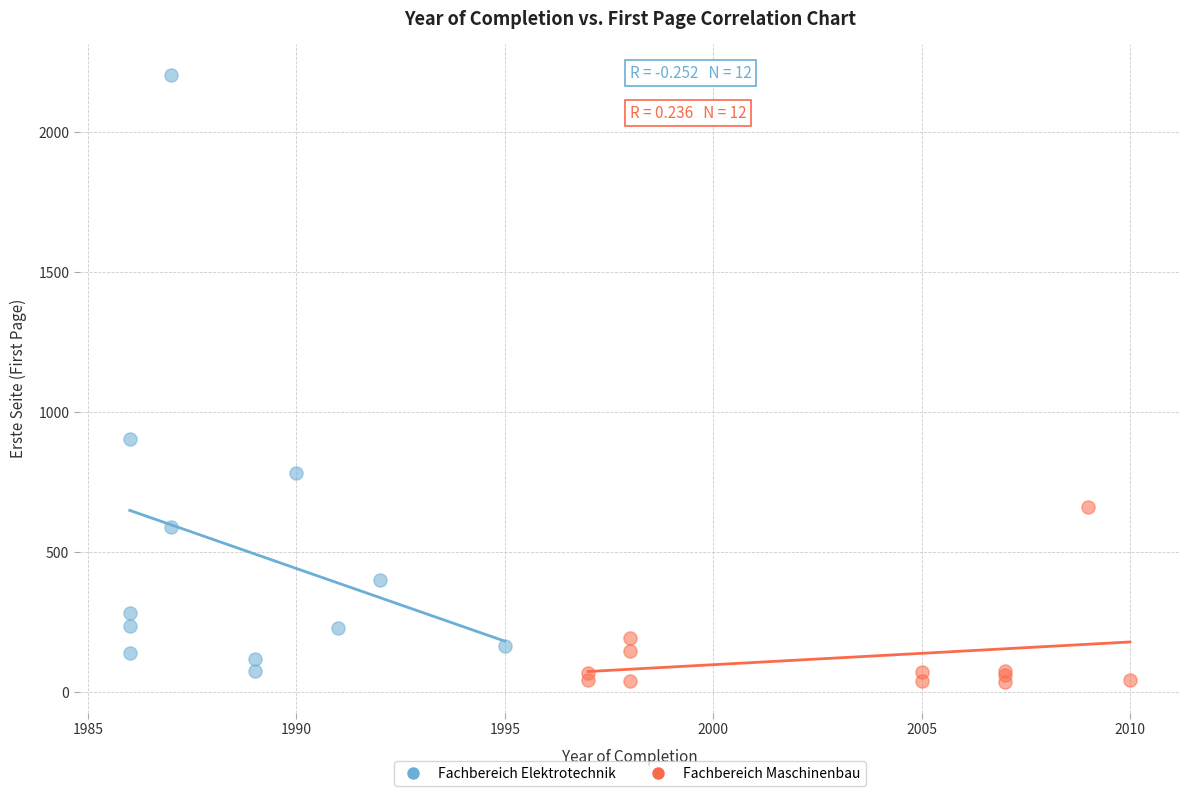

Which series contains the lowest Y value?

Fachbereich Maschinenbau